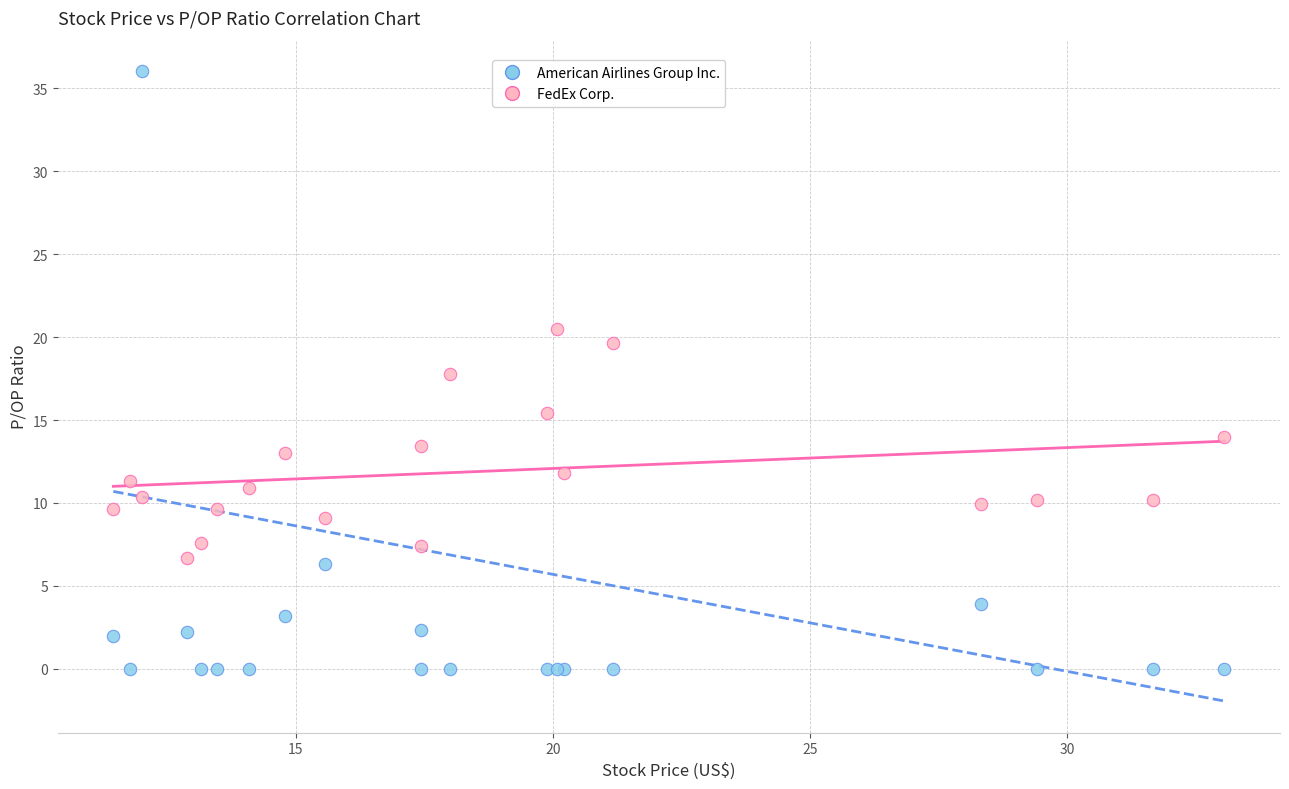

Which series contains the highest Y value?

American Airlines Group Inc.